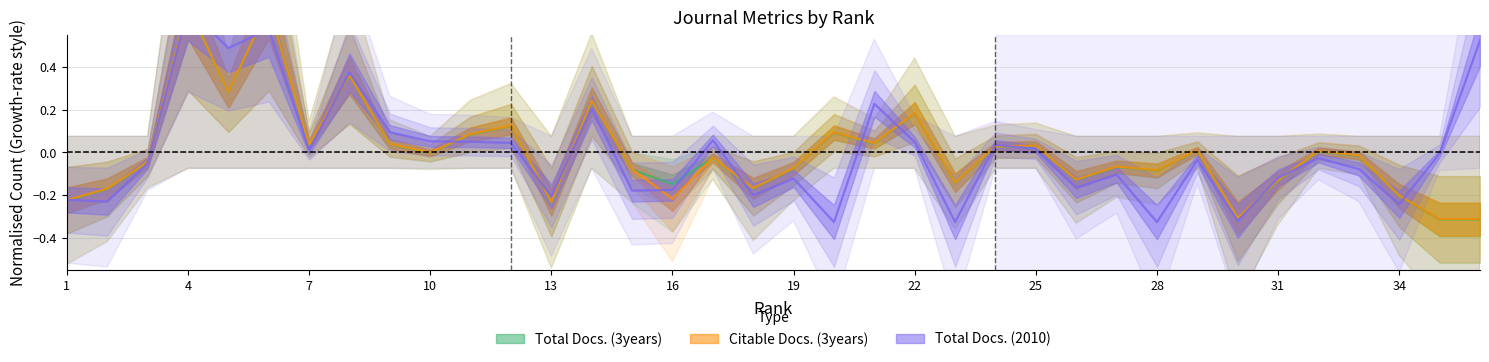

Is it true that Citable Docs. (3years) equals -0.1 at 19?

False